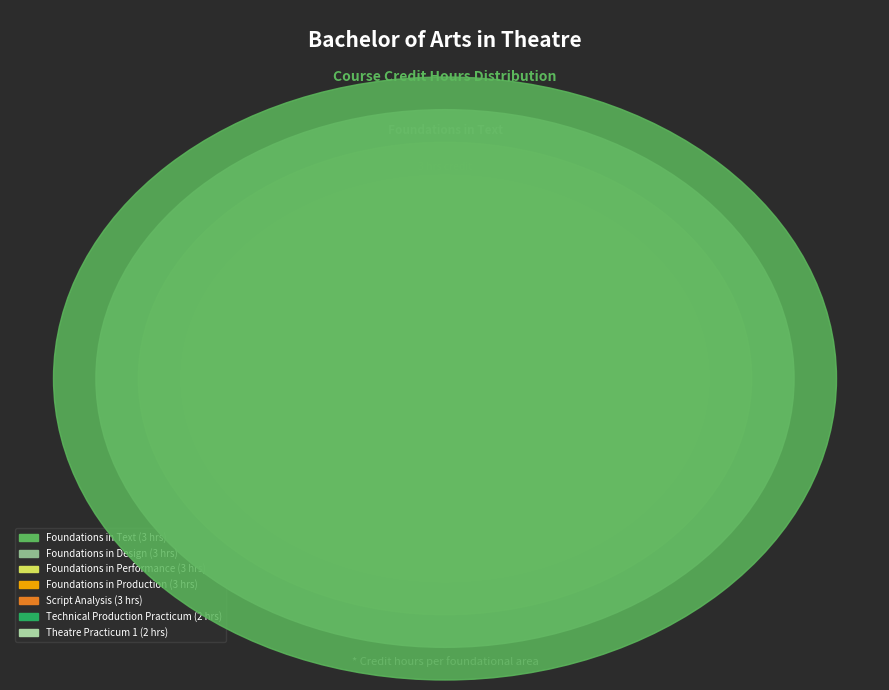

Rank the categories by value from lowest to highest.

Technical Production Practicum, Theatre Practicum 1, Foundations in Text, Foundations in Design, Foundations in Performance, Foundations in Production, Script Analysis